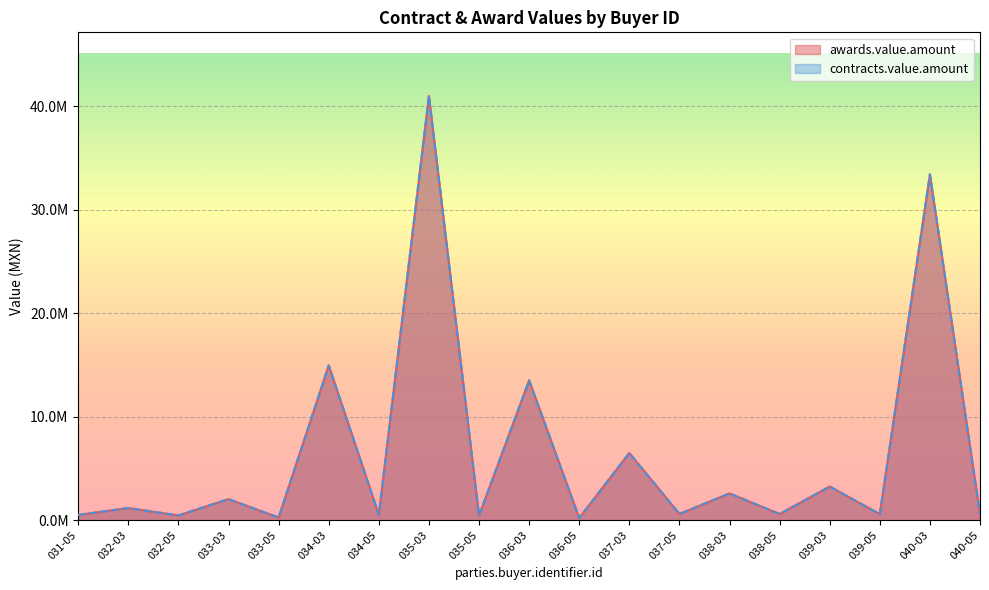

Count the number of categories in the chart.

19